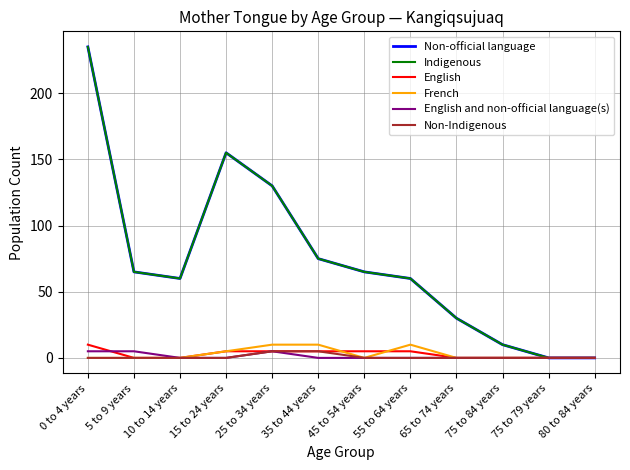

Rank the series at 80 to 84 years from highest to lowest value.

Non-official language, Indigenous, English, French, English and non-official language(s), Non-Indigenous